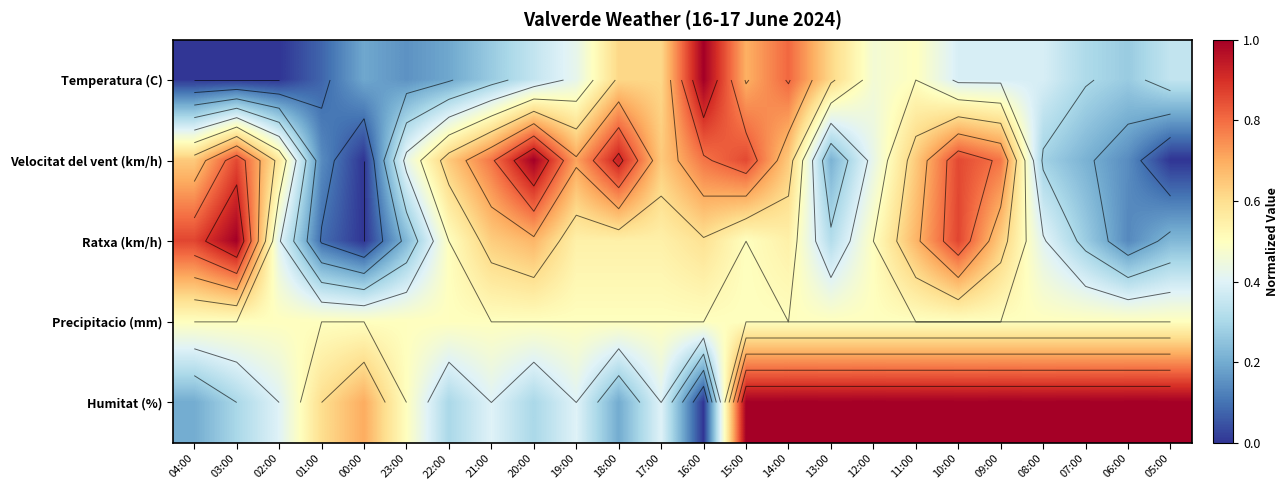

Rank the series at 05:00 from highest to lowest value.

Humitat (%), Precipitacio (mm), Temperatura (C), Ratxa (km/h), Velocitat del vent (km/h)